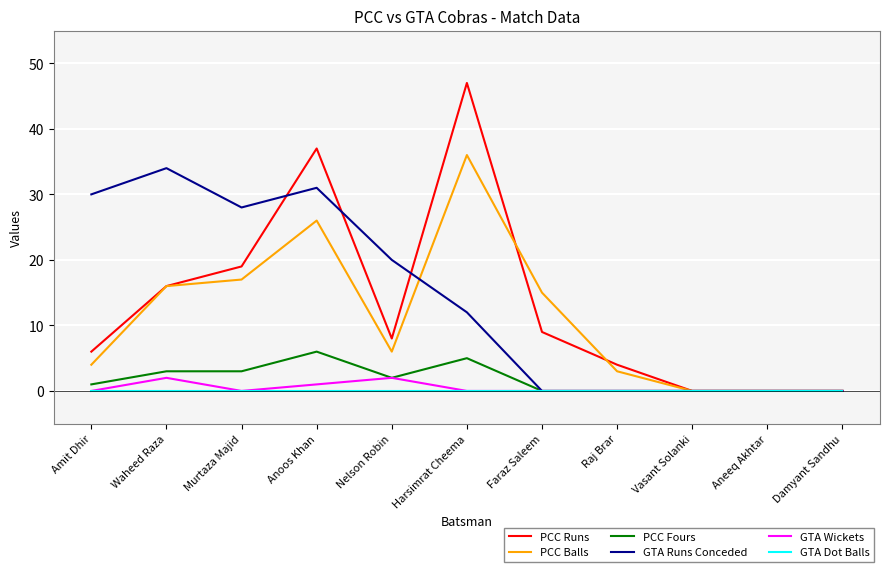

True or false: PCC Balls and PCC Runs cross at least once.

True